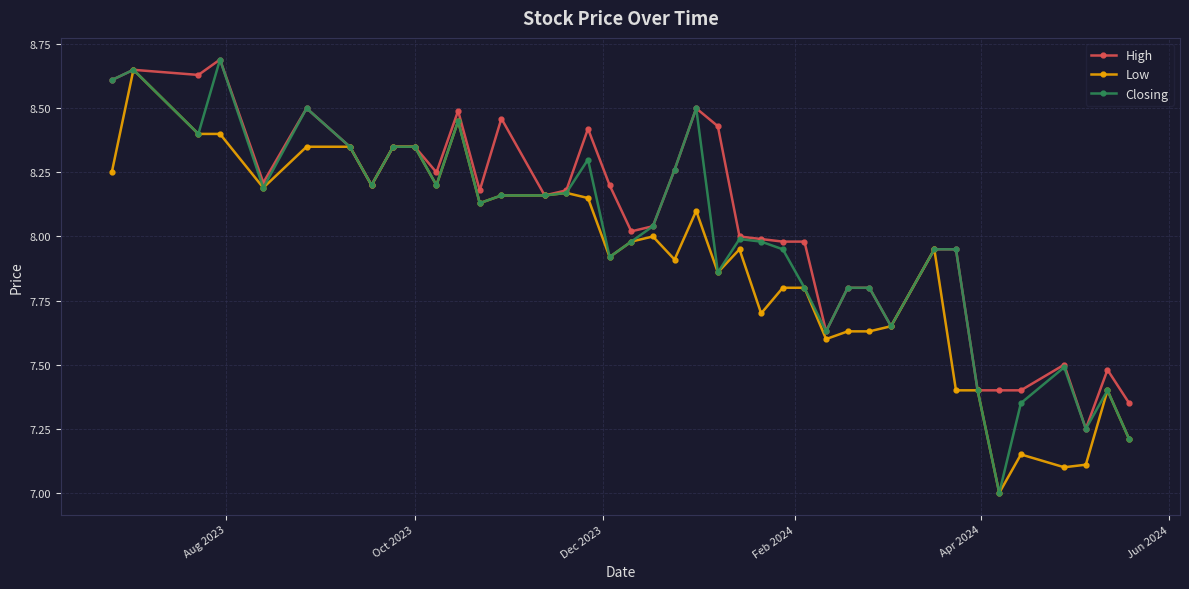

What is the smallest value displayed?

7.0